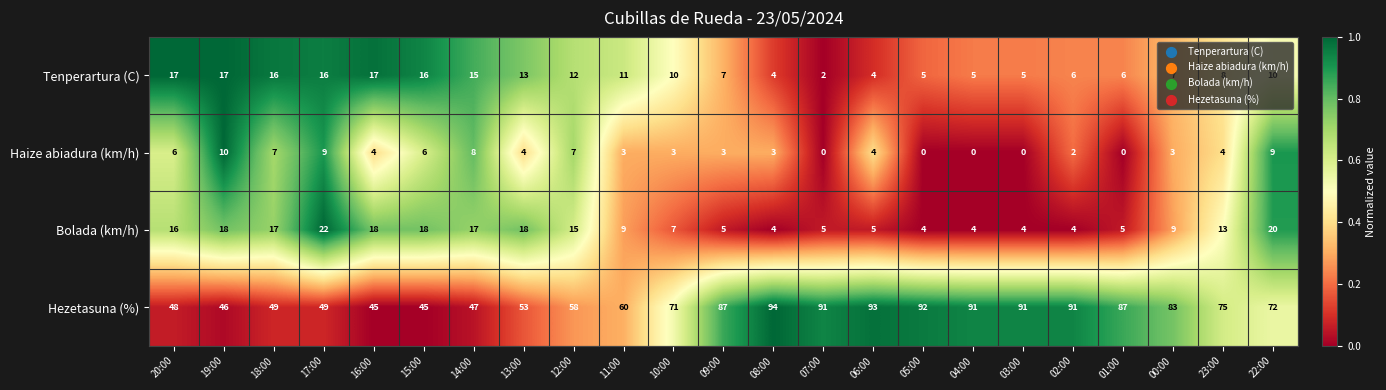

How many series are shown in this chart?

4